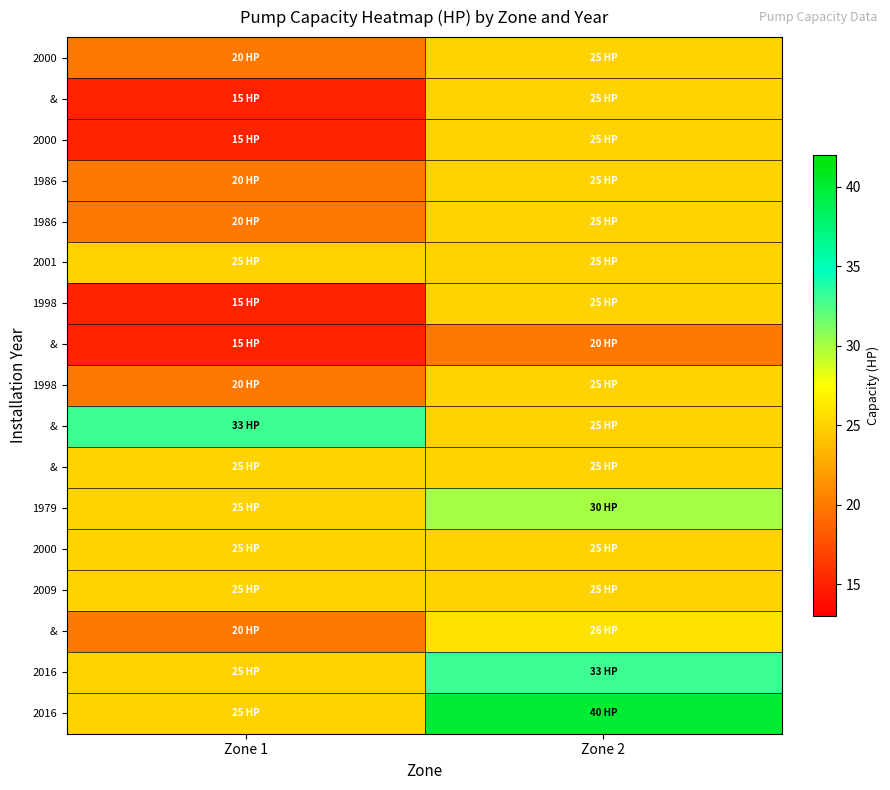

At how many categories does at least one series exceed 22?

2